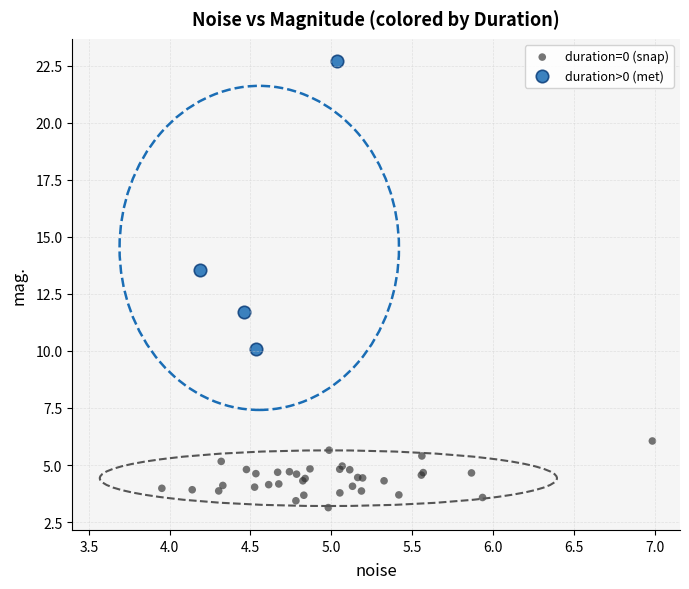

Which series has the largest Y range (max minus min)?

duration>0 (met)